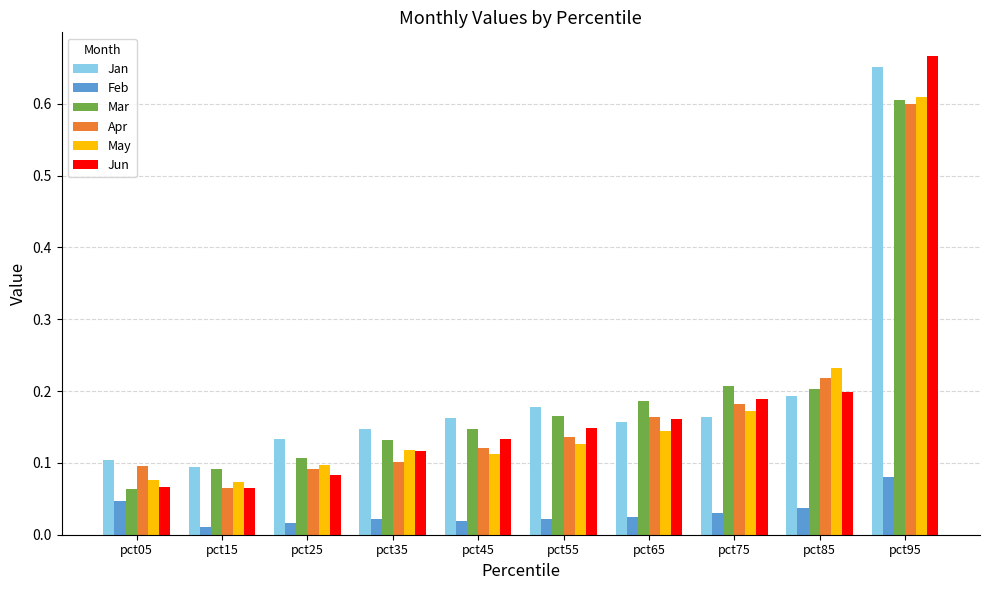

What are all the series names shown in the legend?

Jan, Feb, Mar, Apr, May, Jun